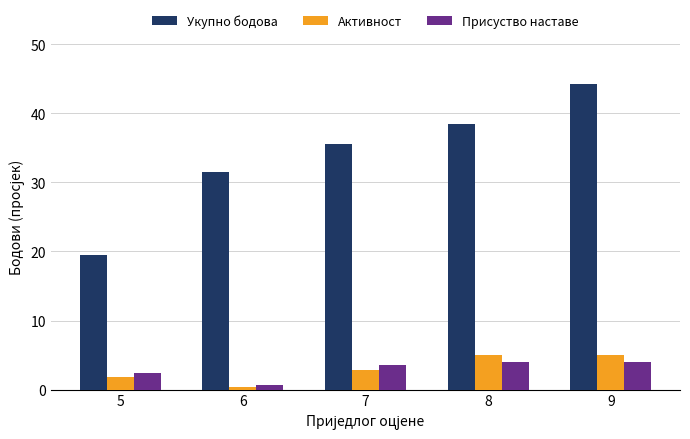

Where does the Присуство наставе series first go above 3?

7